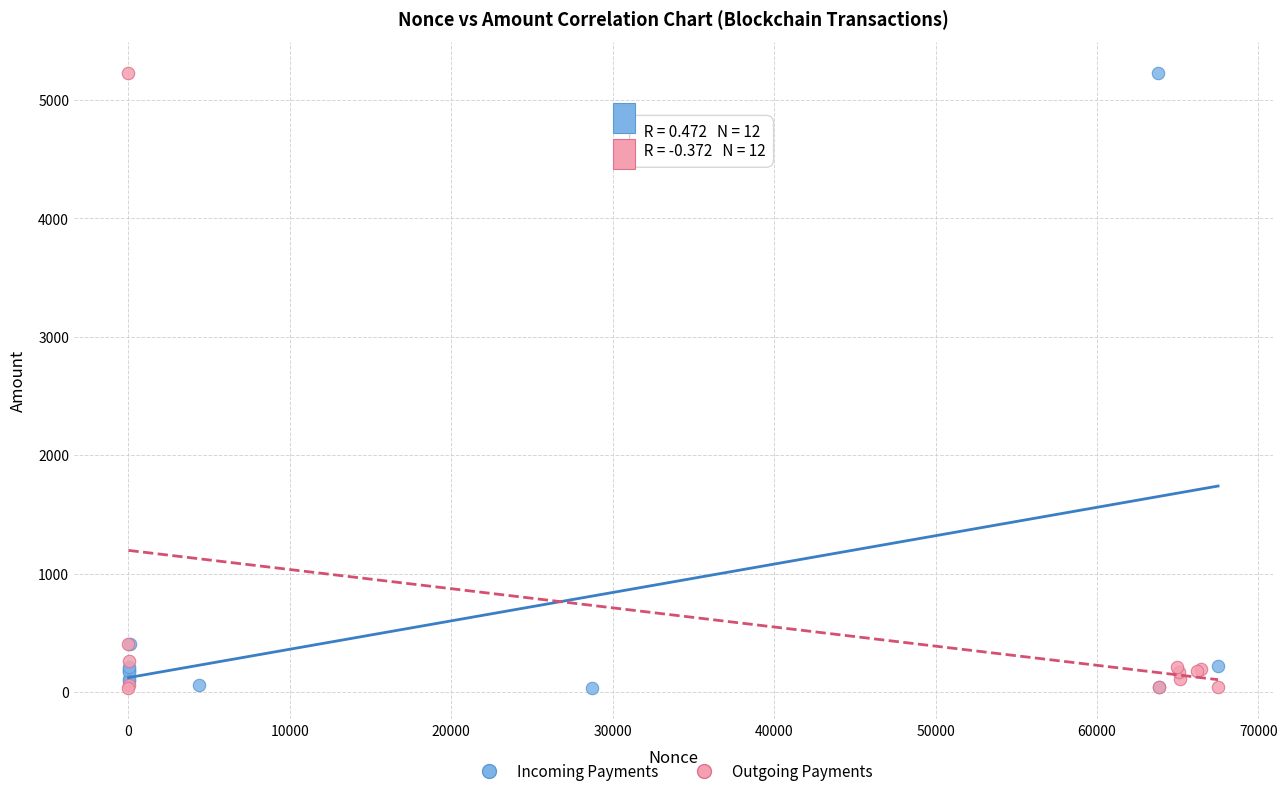

What are all the series names shown in the legend?

Incoming Payments, Outgoing Payments